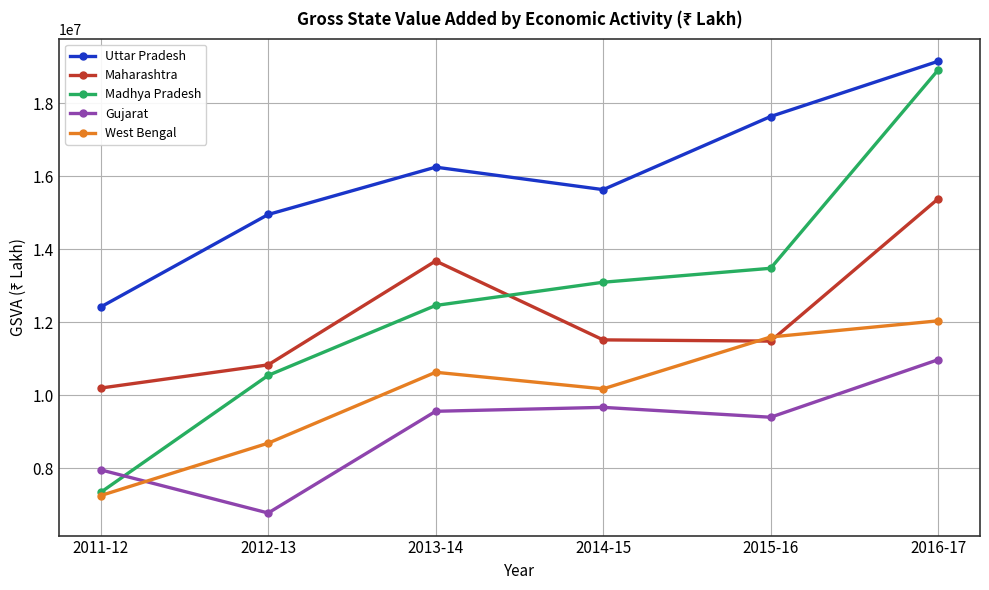

True or false: Gujarat and Uttar Pradesh cross at least once.

False